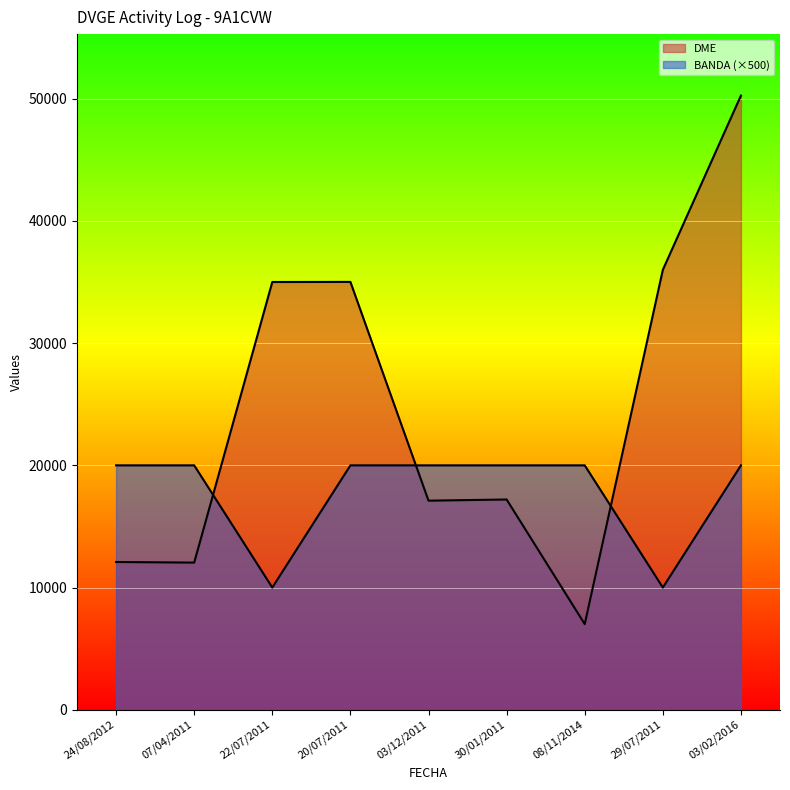

List the labels in order of BANDA value, smallest first.

22/07/2011, 29/07/2011, 24/08/2012, 07/04/2011, 20/07/2011, 03/12/2011, 30/01/2011, 08/11/2014, 03/02/2016